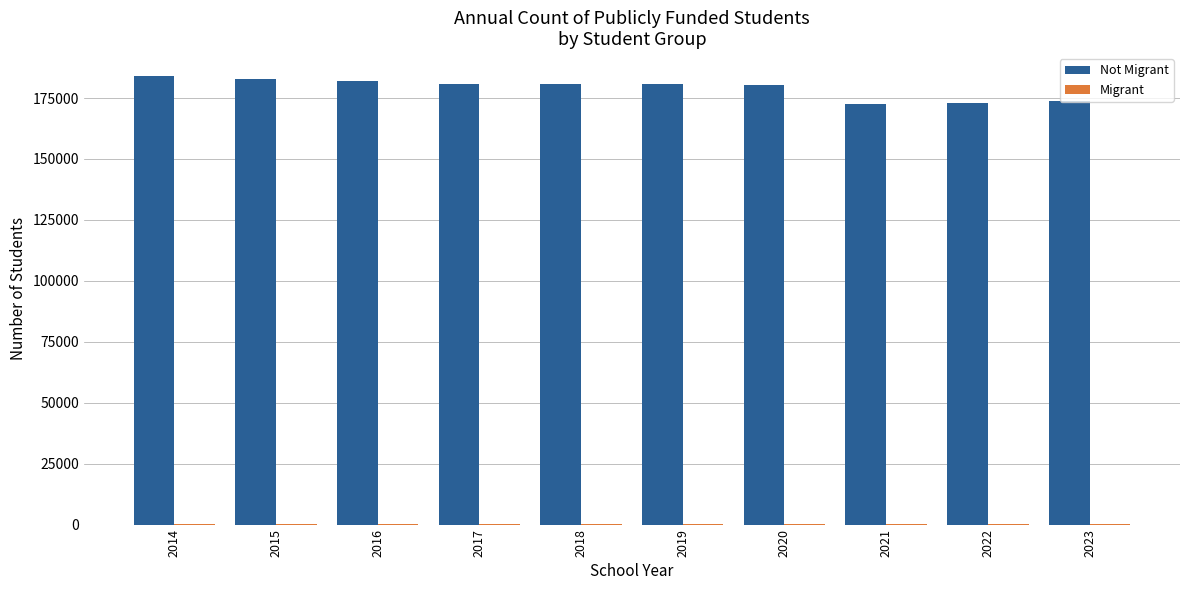

What is the greatest value displayed?

184206